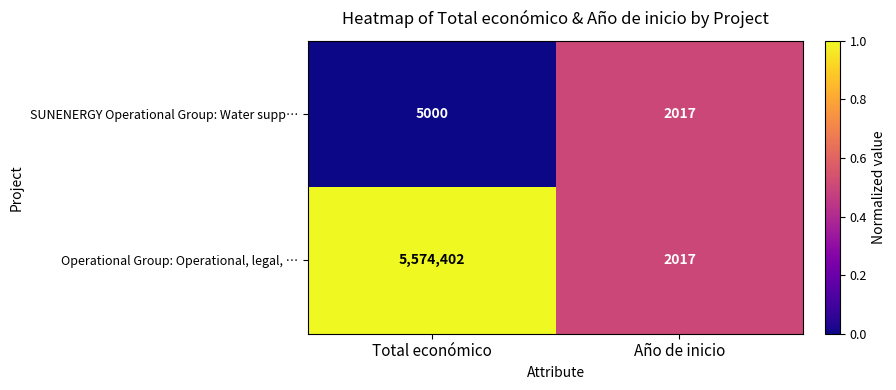

Which series has the largest total across all categories?

Operational Group: Operational, legal, …